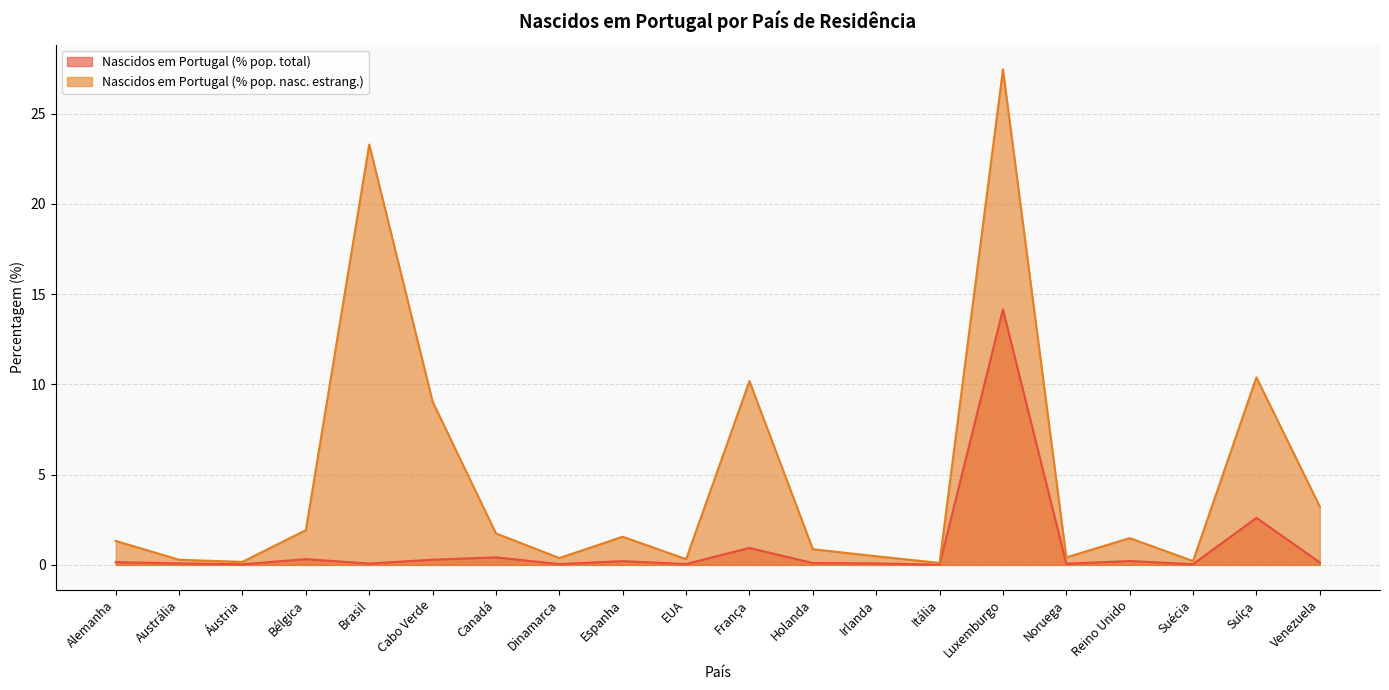

At which category does Nascidos em Portugal (% pop. total) reach its first local valley?

Áustria